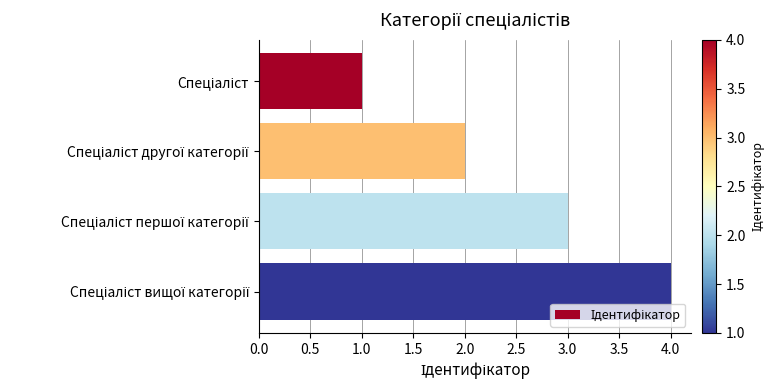

What is the difference between the maximum and second lowest values?

2